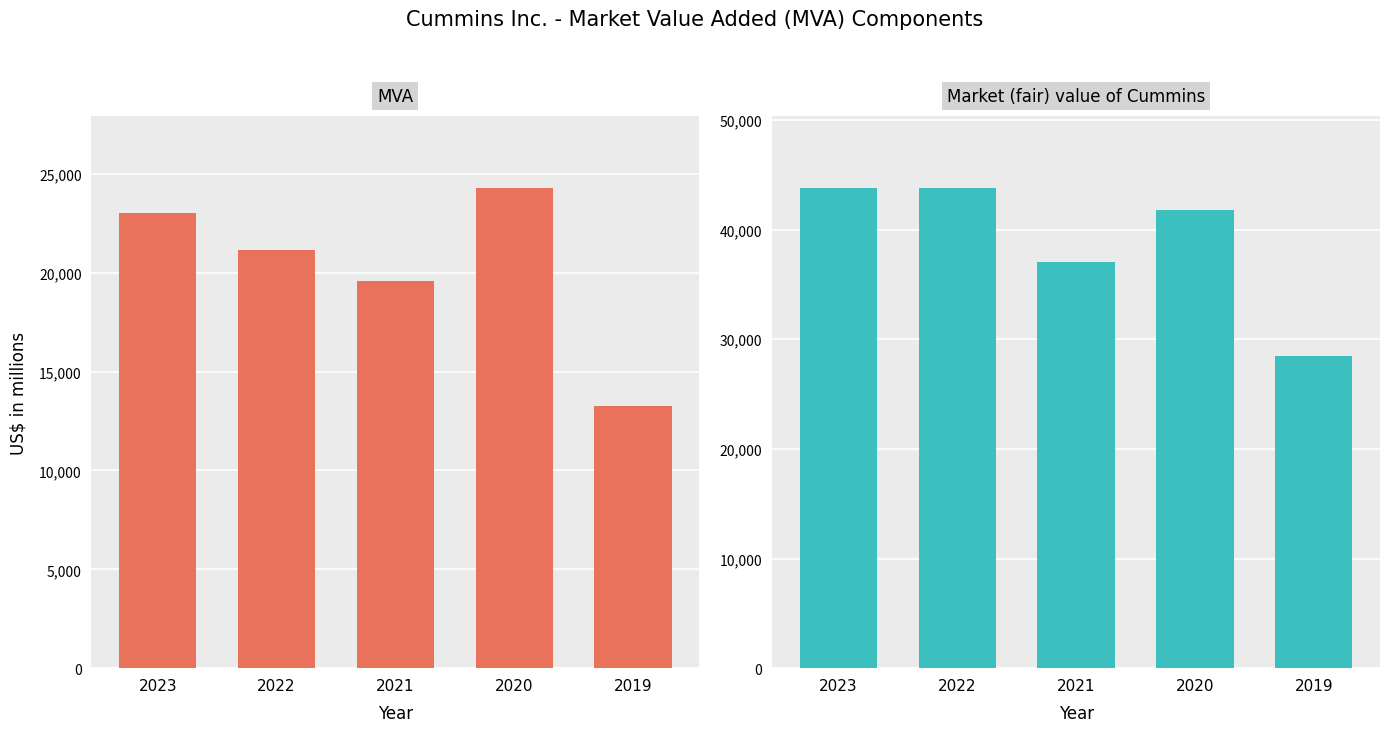

Reading right to left, list all the values displayed in this chart.

MVA: 13278	24297	19563	21140	23047
Market (fair) value of Cummins: 28513	41776	37081	43797	43815